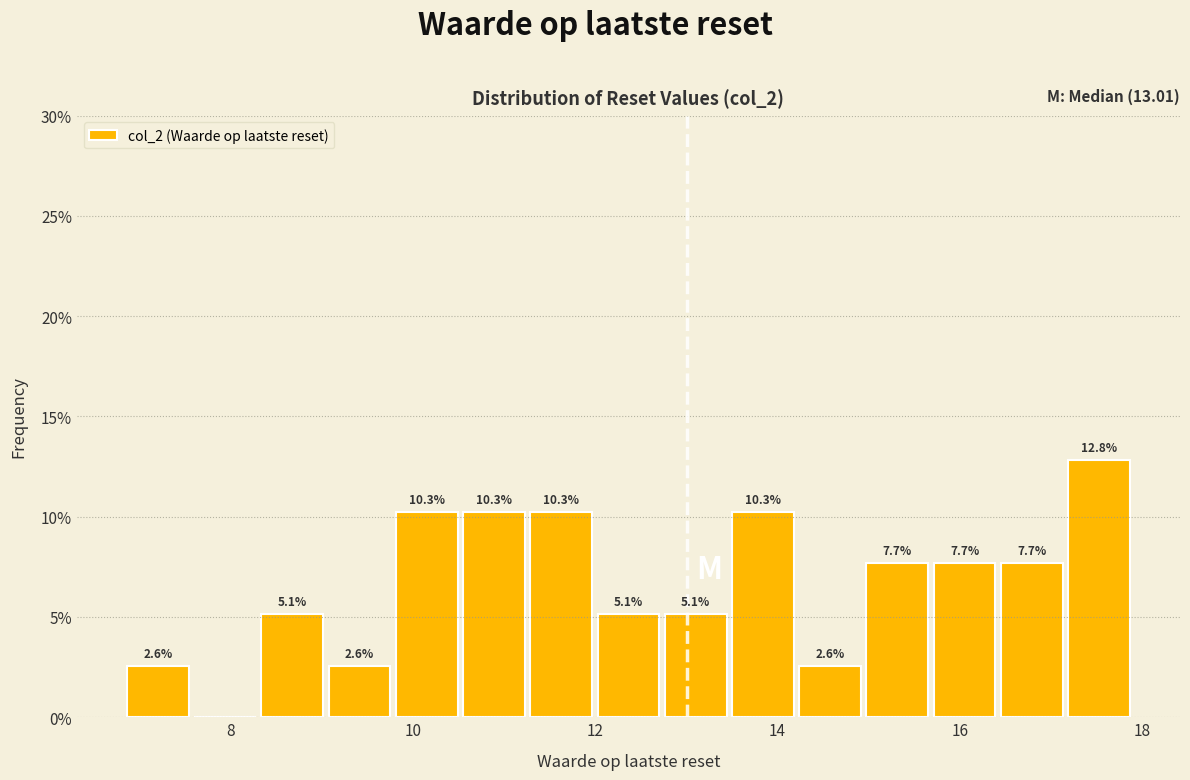

Around what value on the x-axis is the tallest bar? Give the approximate position of its centre, as read against the axis.

17.6